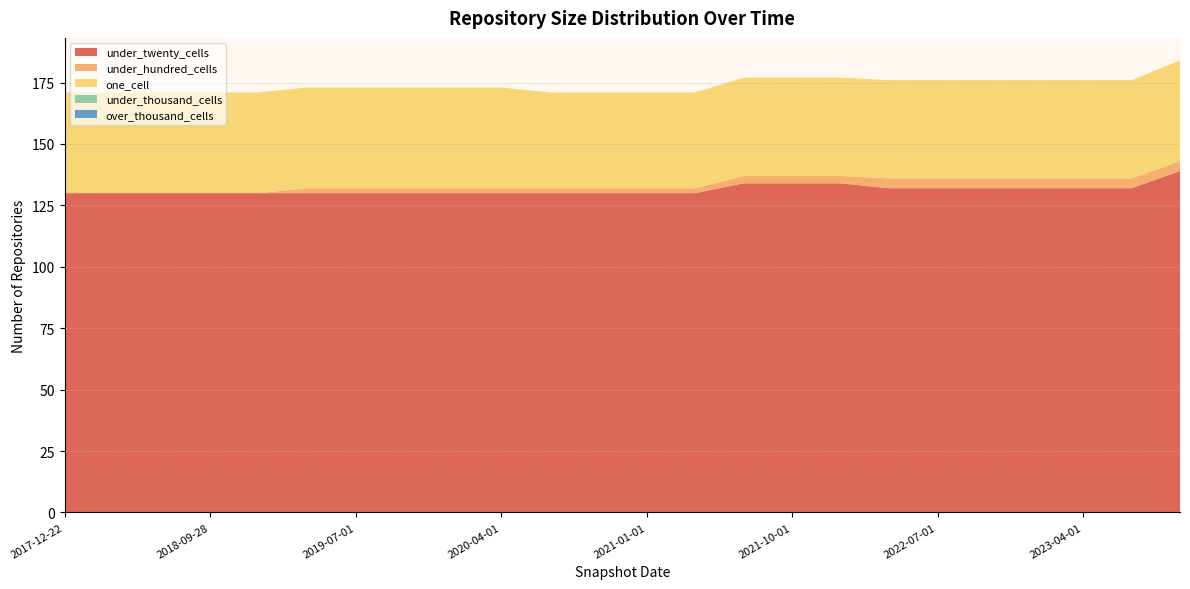

Reading left to right, what are all the values shown in this chart?

under_twenty_cells: 130	130	130	130	130	130	130	130	130	130	130	130	130	130	134	134	134	132	132	132	132	132	132	139
under_hundred_cells: 0	0	0	0	0	2	2	2	2	2	2	2	2	2	3	3	3	4	4	4	4	4	4	4
one_cell: 41	41	41	41	41	41	41	41	41	41	39	39	39	39	40	40	40	40	40	40	40	40	40	41
under_thousand_cells: 0	0	0	0	0	0	0	0	0	0	0	0	0	0	0	0	0	0	0	0	0	0	0	0
over_thousand_cells: 0	0	0	0	0	0	0	0	0	0	0	0	0	0	0	0	0	0	0	0	0	0	0	0